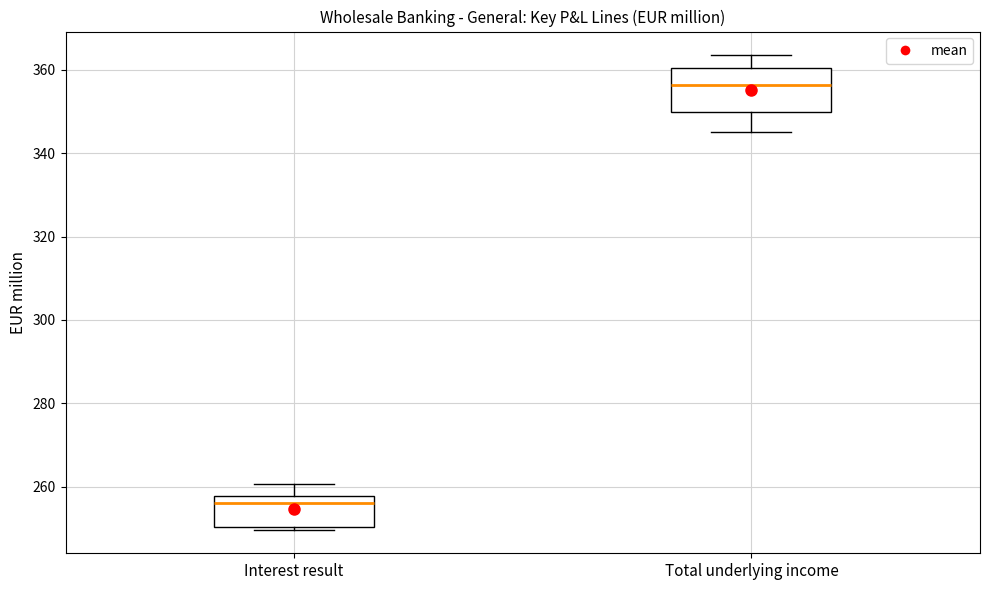

Which box is the tallest, from its lower edge to its upper edge?

Total underlying income